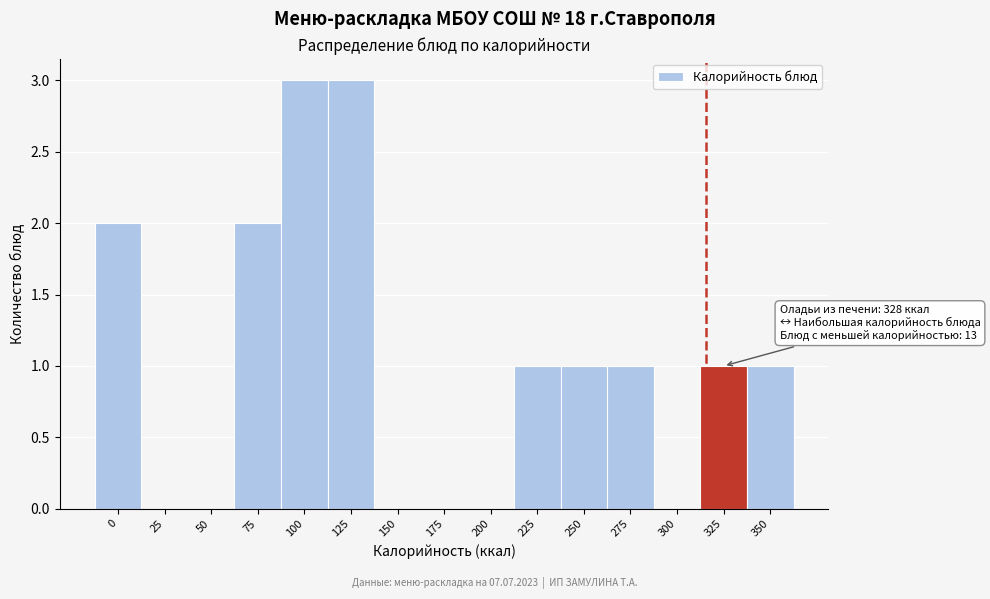

Reading right to left, extract all data points from this chart.

350=1	325=1	300=0	275=1	250=1	225=1	200=0	175=0	150=0	125=3	100=3	75=2	50=0	25=0	0=2